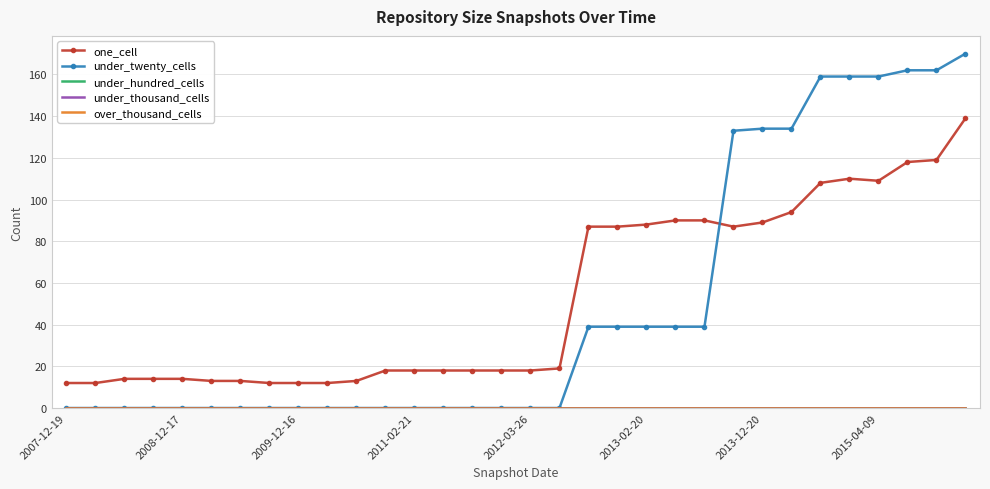

What is the maximum value shown in the chart?

170